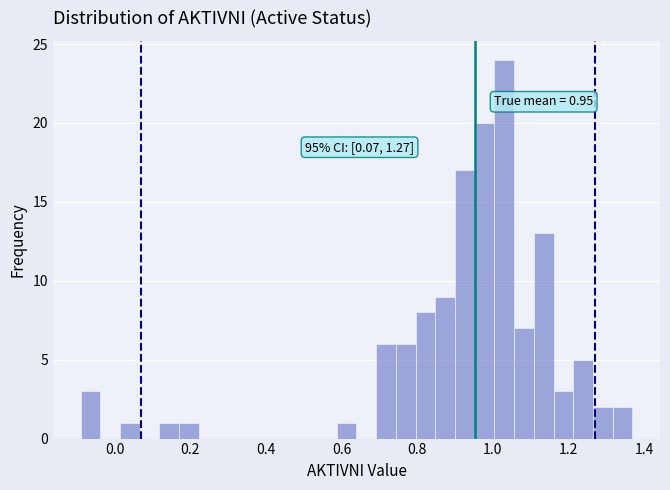

Around what value on the x-axis is the tallest bar? Give the approximate position of its centre, as read against the axis.

1.04